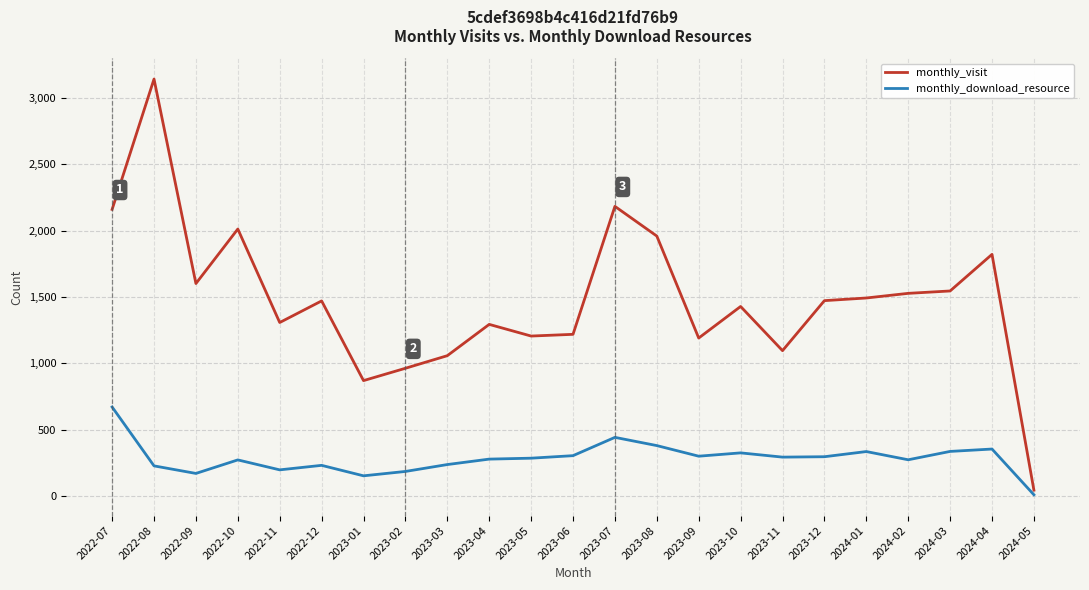

Between 2022-09 and 2023-09, which series saw the biggest shift?

monthly_visit